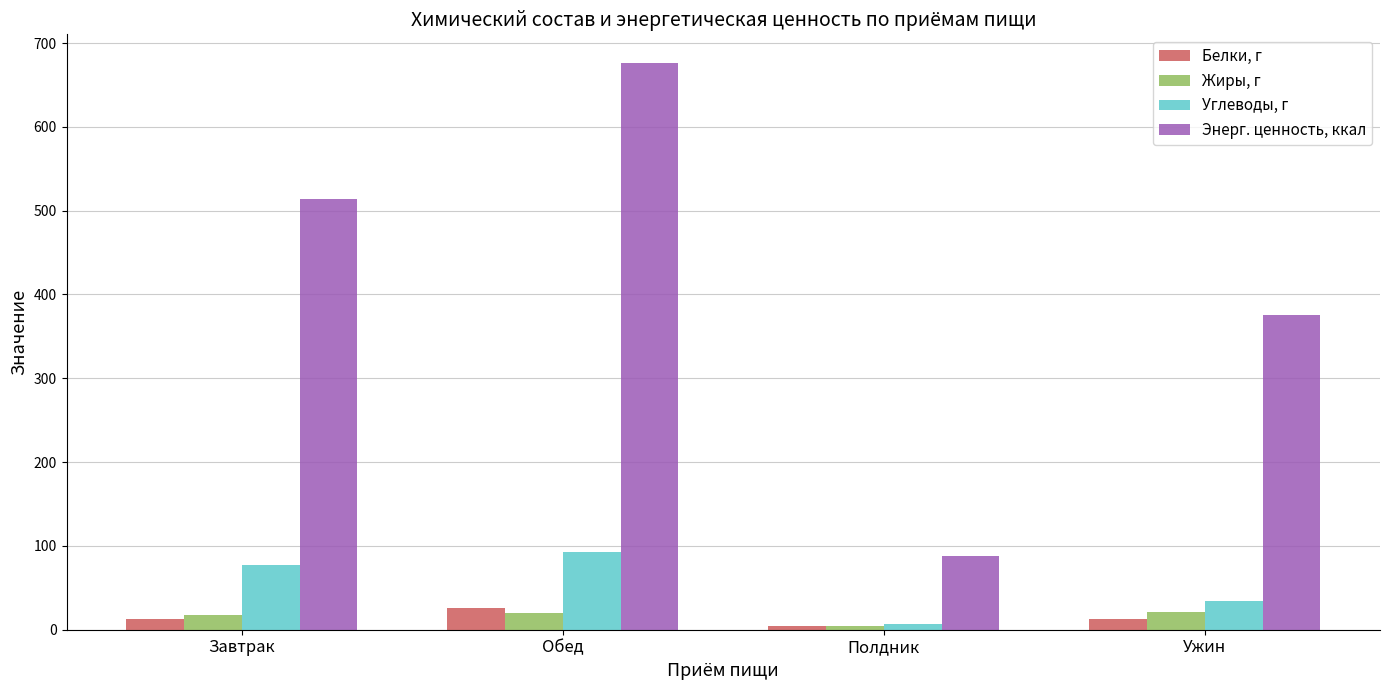

True or false: Энерг. ценность, ккал has a value of 676.5 at Обед.

True